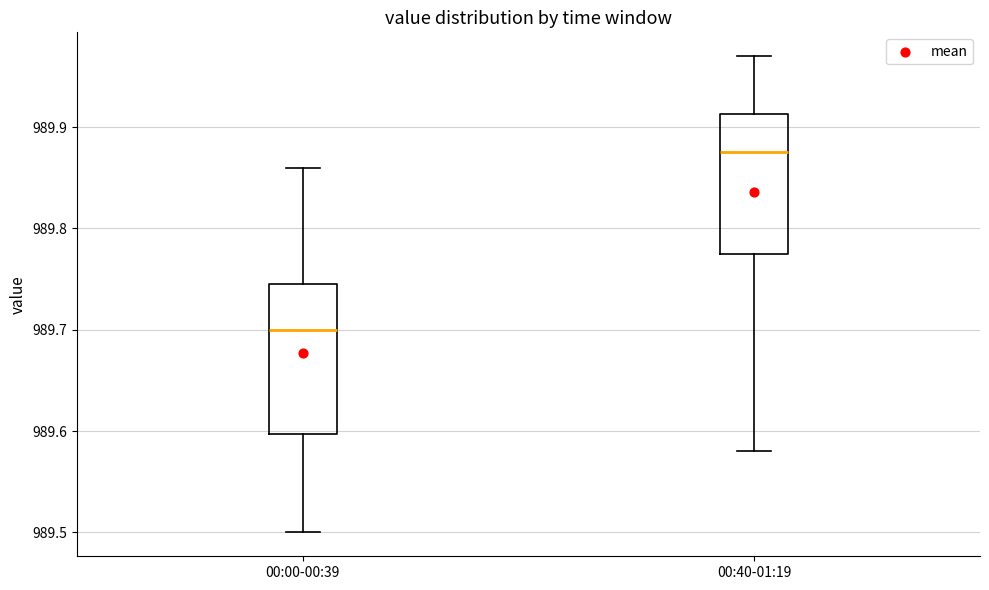

Reading left to right, transcribe this box plot: for each box, give where its median line is, the range the box spans, and where its two whiskers end, as read against the y-axis. The values are not printed on the chart, so give them approximately, as read against the axis.

00:00-00:39: median 989.70, box 989.60 to 989.75, whiskers 989.50 to 989.86
00:40-01:19: median 989.88, box 989.78 to 989.91, whiskers 989.58 to 989.97